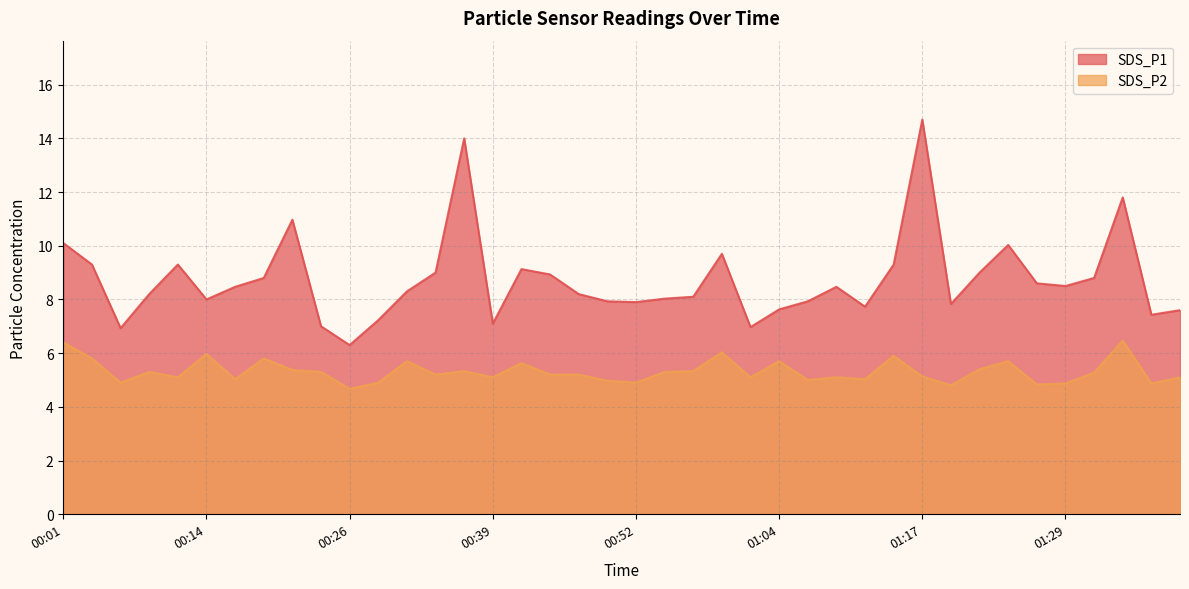

True or false: SDS_P1 and SDS_P2 cross at least once.

False